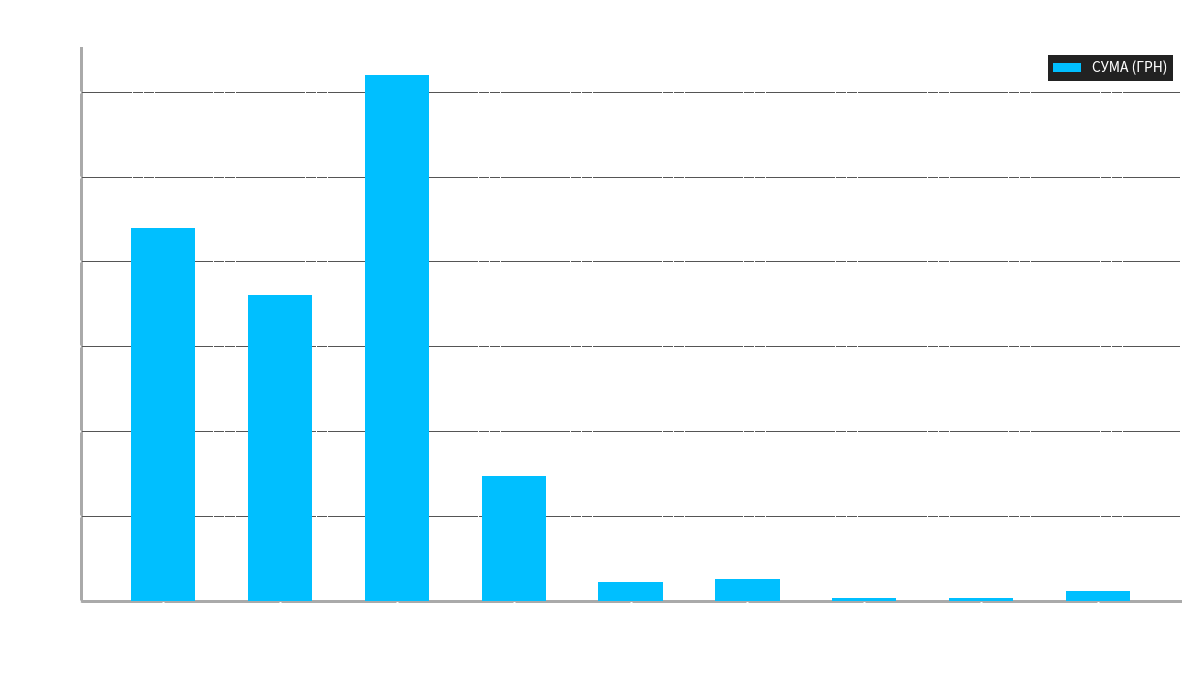

What is the value of the 7th bar from the left?

348.2